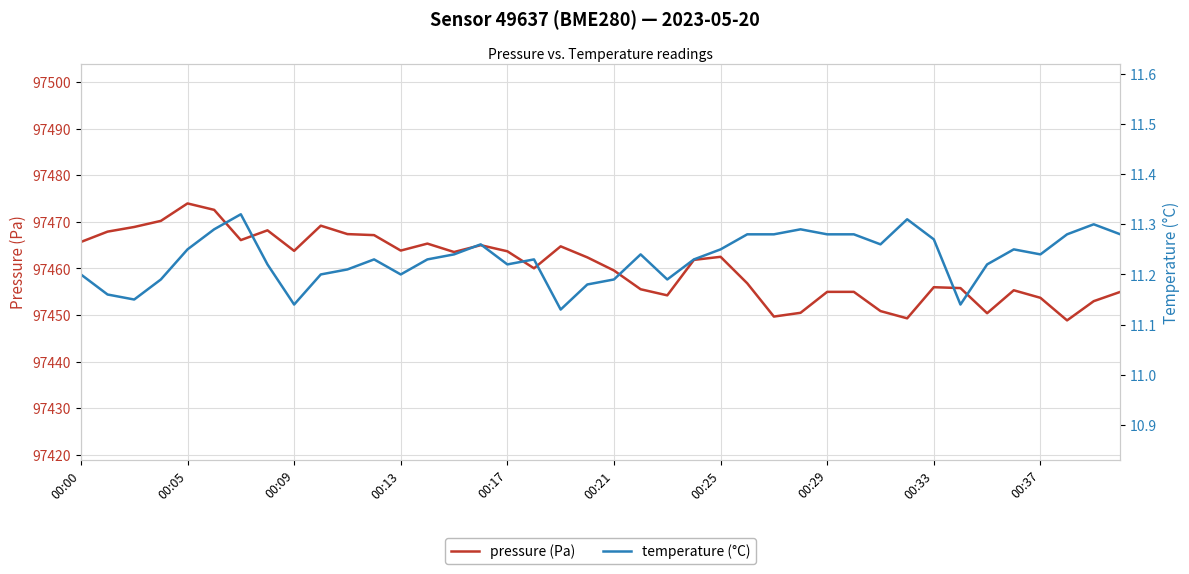

What is the label of the 15th point from the left?

14